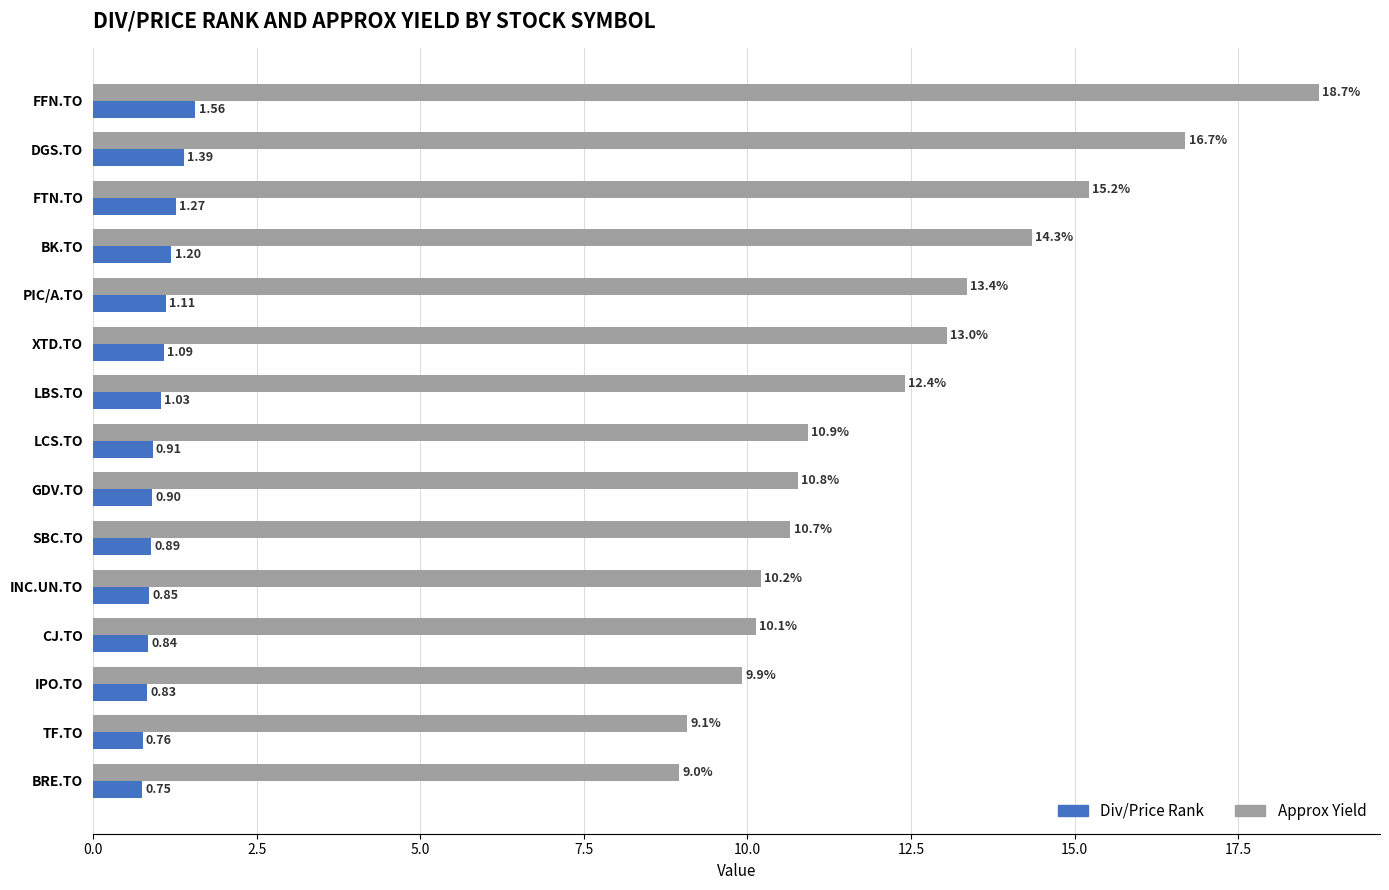

What is the spread (max minus min) of values at SBC.TO?

9.8